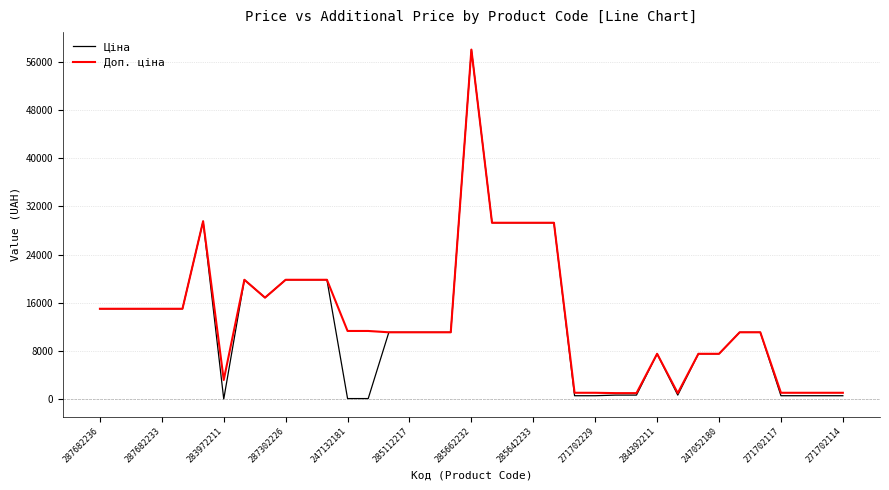

What is the maximum value shown in the chart?

58037.0